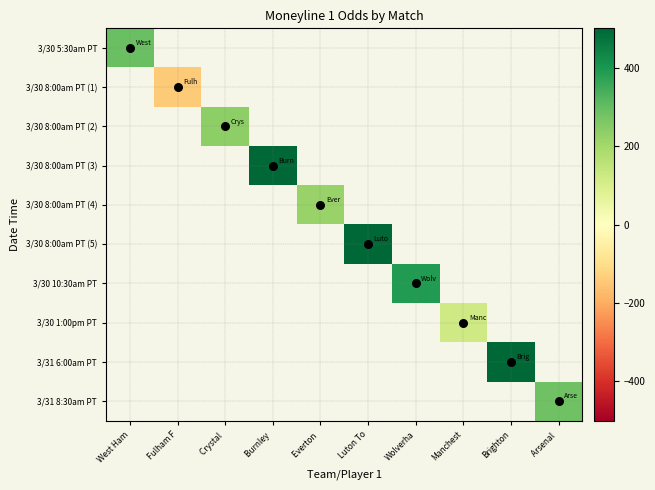

True or false: 3/30 5:30am PT has a value of 290.0 at West Ham.

True